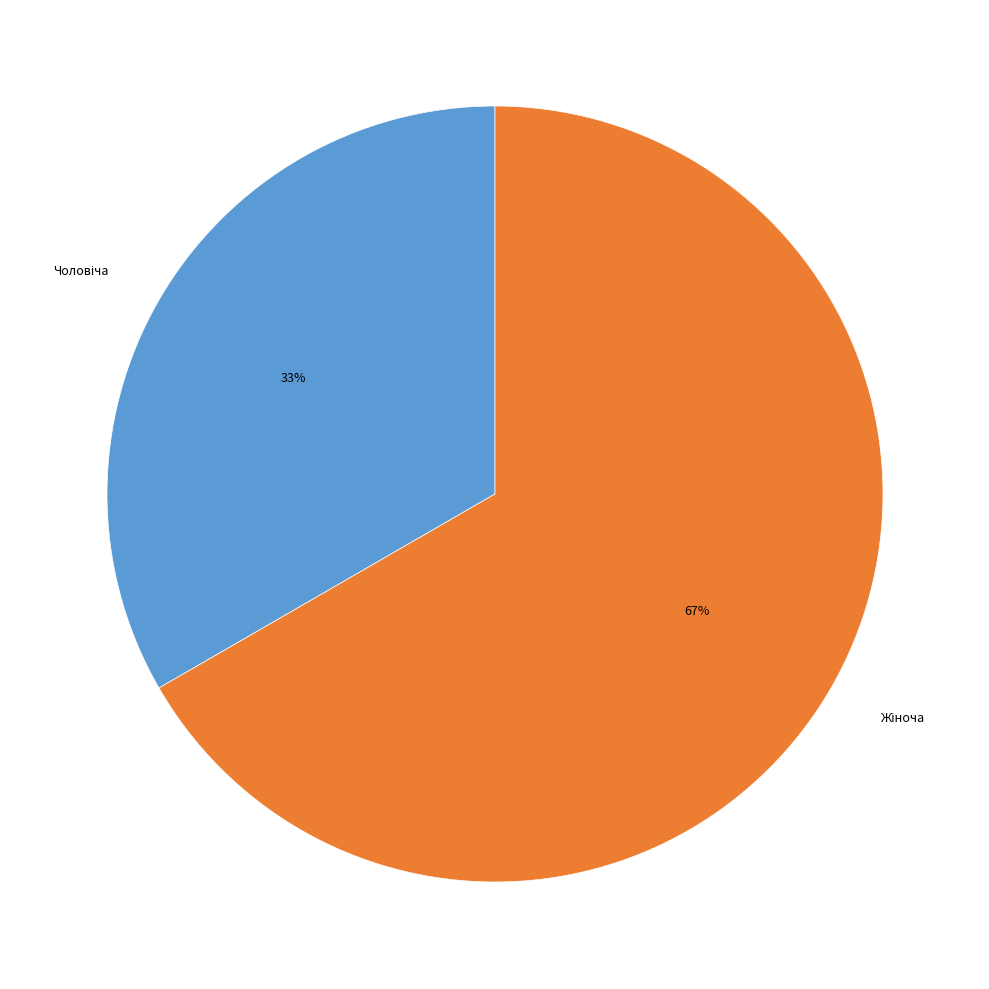

To the nearest percent, what is the average slice percentage?

50%